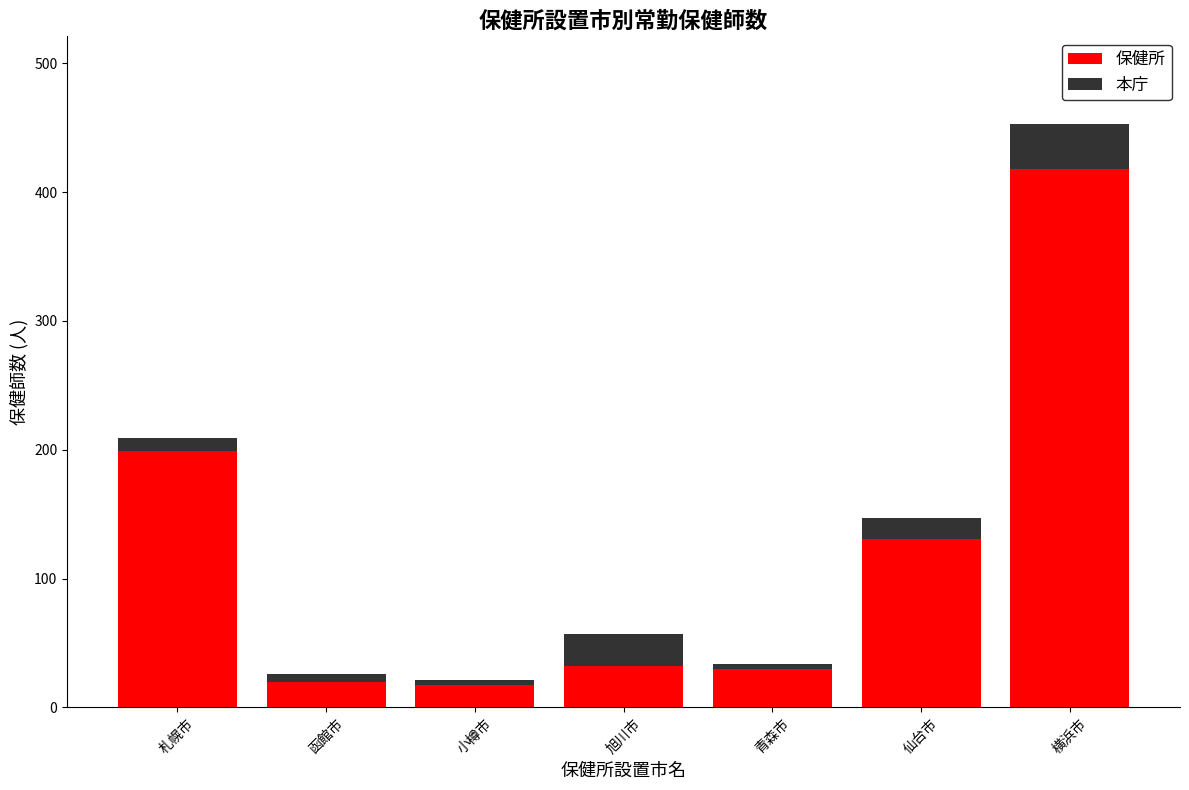

How many data points in 保健所 are less than 32?

3